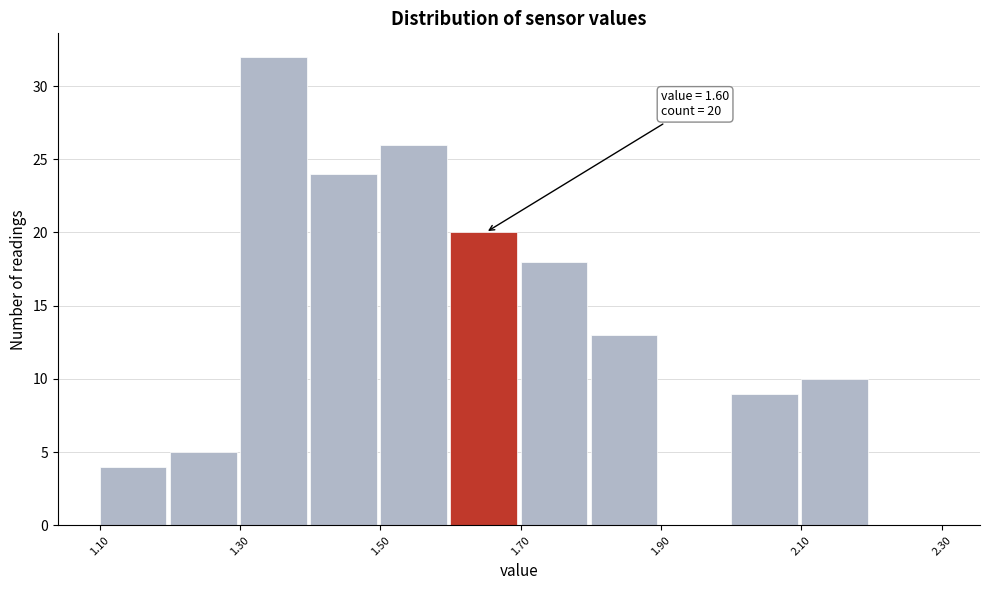

Which range on the x-axis has the tallest bar?

1.3 to 1.4